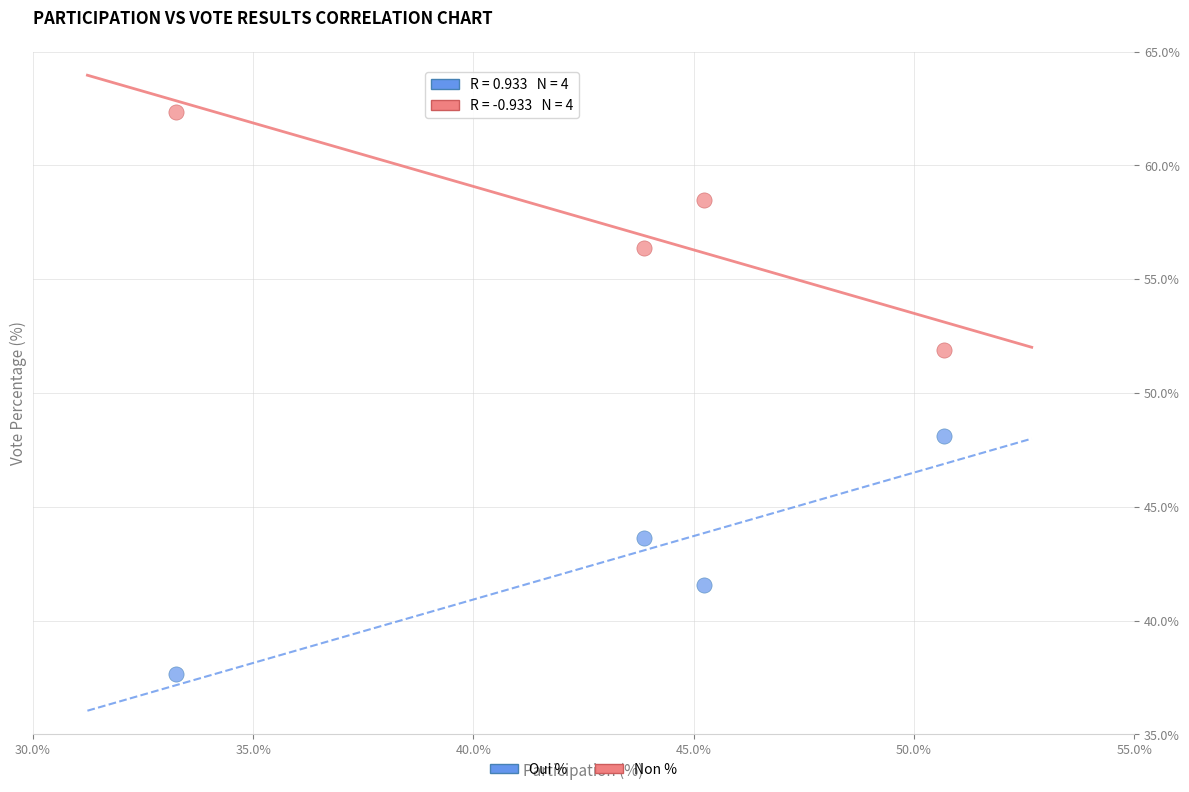

Which series contains the lowest Y value?

Oui %